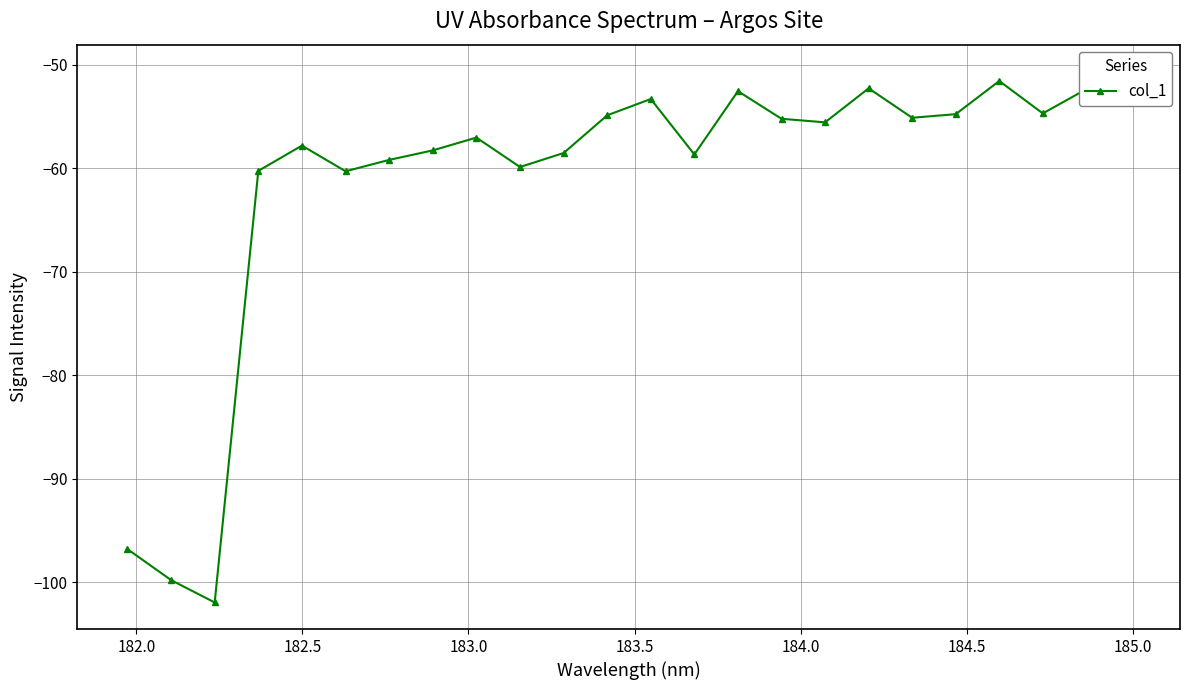

How many lines are shown in the chart?

1